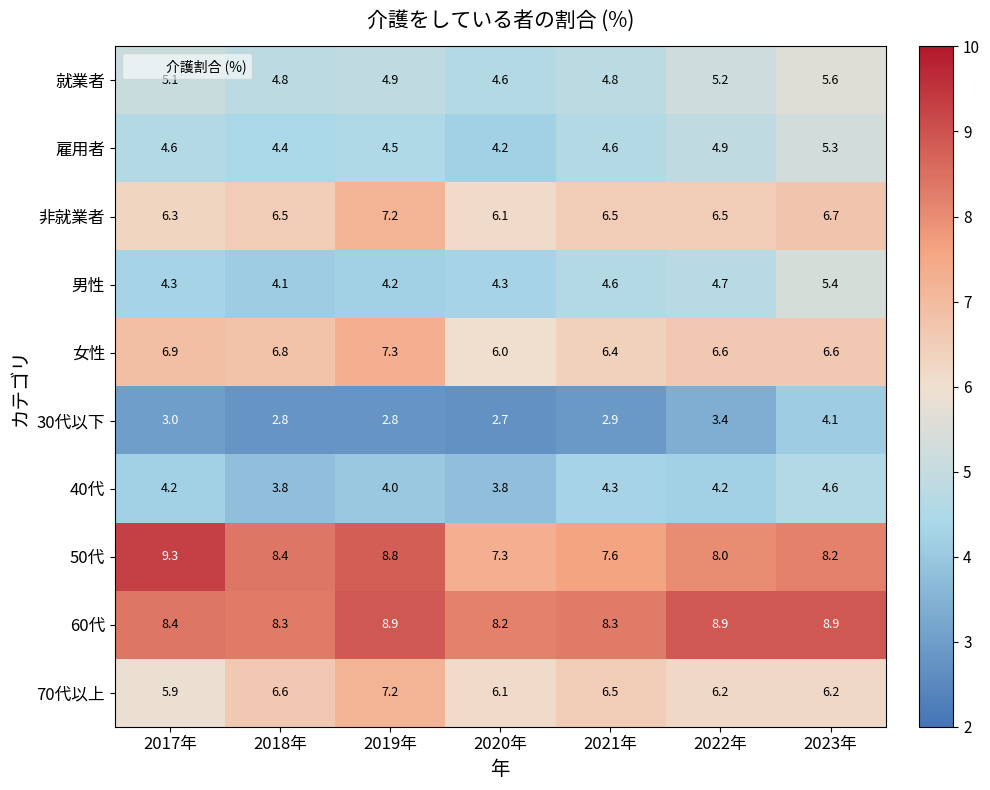

What is the approximate value of 40代 at 2020年?

3.8